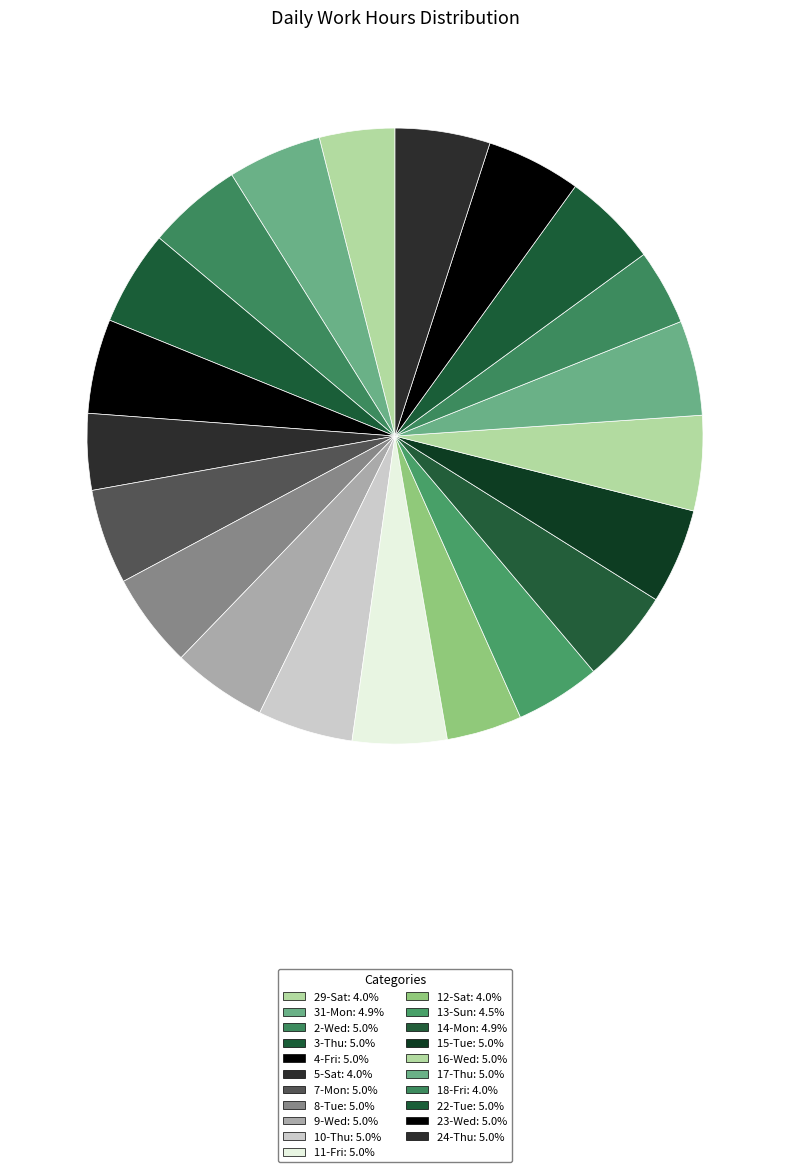

What is the total percentage of 2-Wed and 14-Mon?

9.9%